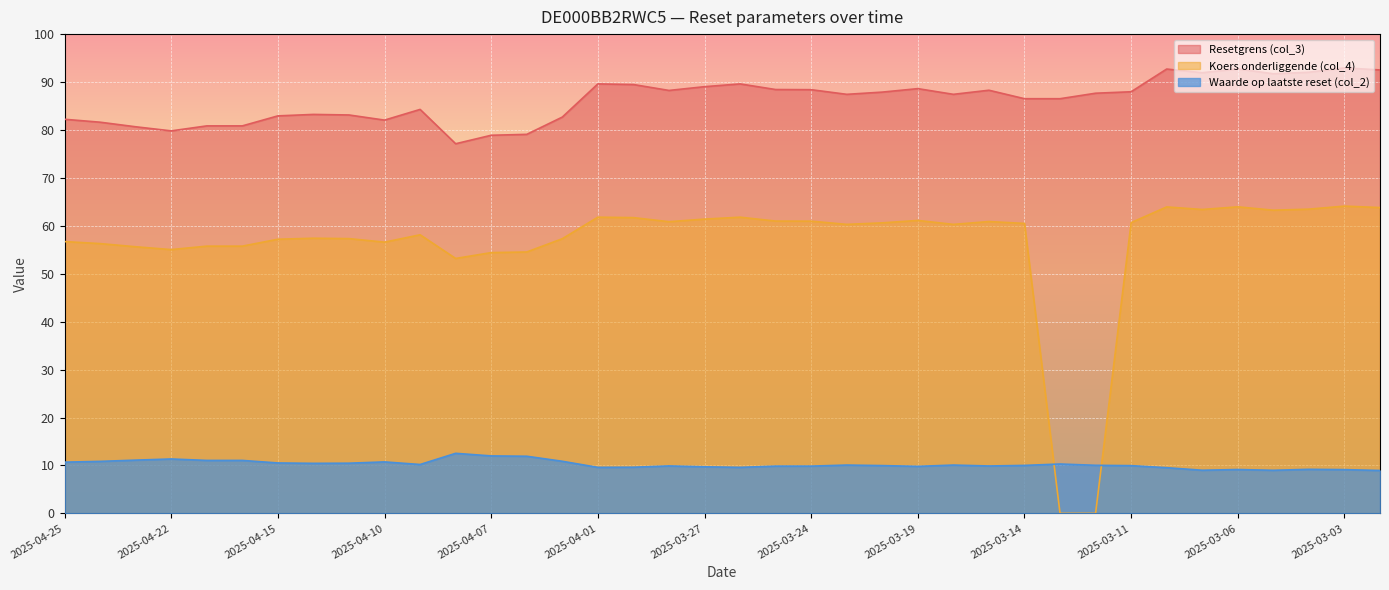

How many interior local peaks does the Waarde op laatste reset (col_2) series have?

9